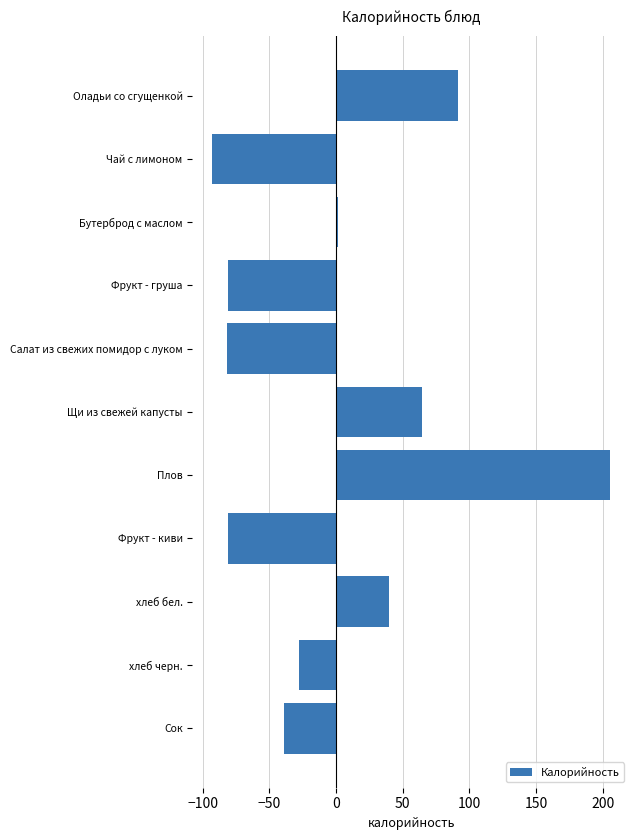

Which has a higher value, Плов or Бутерброд с маслом?

Плов